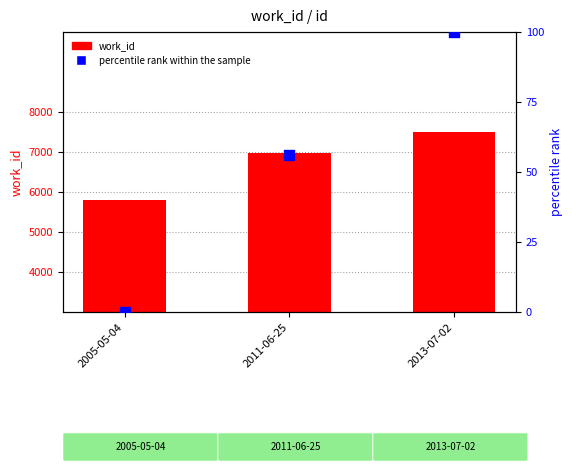

What is the total value across all series at 2005-05-04?

5812.0